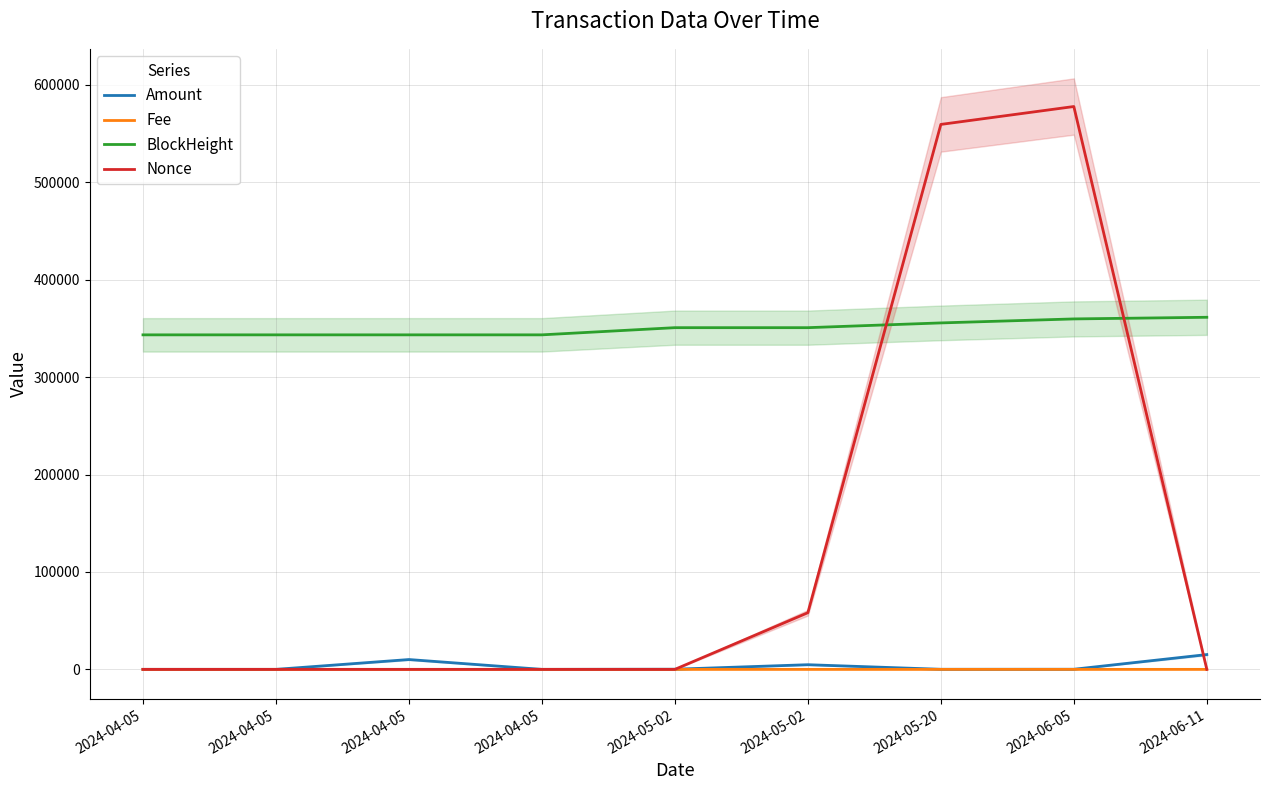

Reading right to left, what are all the values shown in this chart?

Amount: 2024-06-11=15182.6	2024-06-05=109.5	2024-05-20=73.2	2024-05-02=4772.7	2024-05-02=143.2	2024-04-05=0.0	2024-04-05=10081.2	2024-04-05=1.0	2024-04-05=5.0
Fee: 2024-06-11=0.2	2024-06-05=0.0	2024-05-20=0.0	2024-05-02=0.0	2024-05-02=0.2	2024-04-05=0.0	2024-04-05=0.0	2024-04-05=0.0	2024-04-05=0.0
BlockHeight: 2024-06-11=361405.0	2024-06-05=359718.0	2024-05-20=355622.0	2024-05-02=350742.0	2024-05-02=350739.0	2024-04-05=343370.0	2024-04-05=343368.0	2024-04-05=343367.0	2024-04-05=343364.0
Nonce: 2024-06-11=2.0	2024-06-05=577743.0	2024-05-20=559377.0	2024-05-02=58157.0	2024-05-02=5.0	2024-04-05=1.0	2024-04-05=4.0	2024-04-05=0.0	2024-04-05=3.0